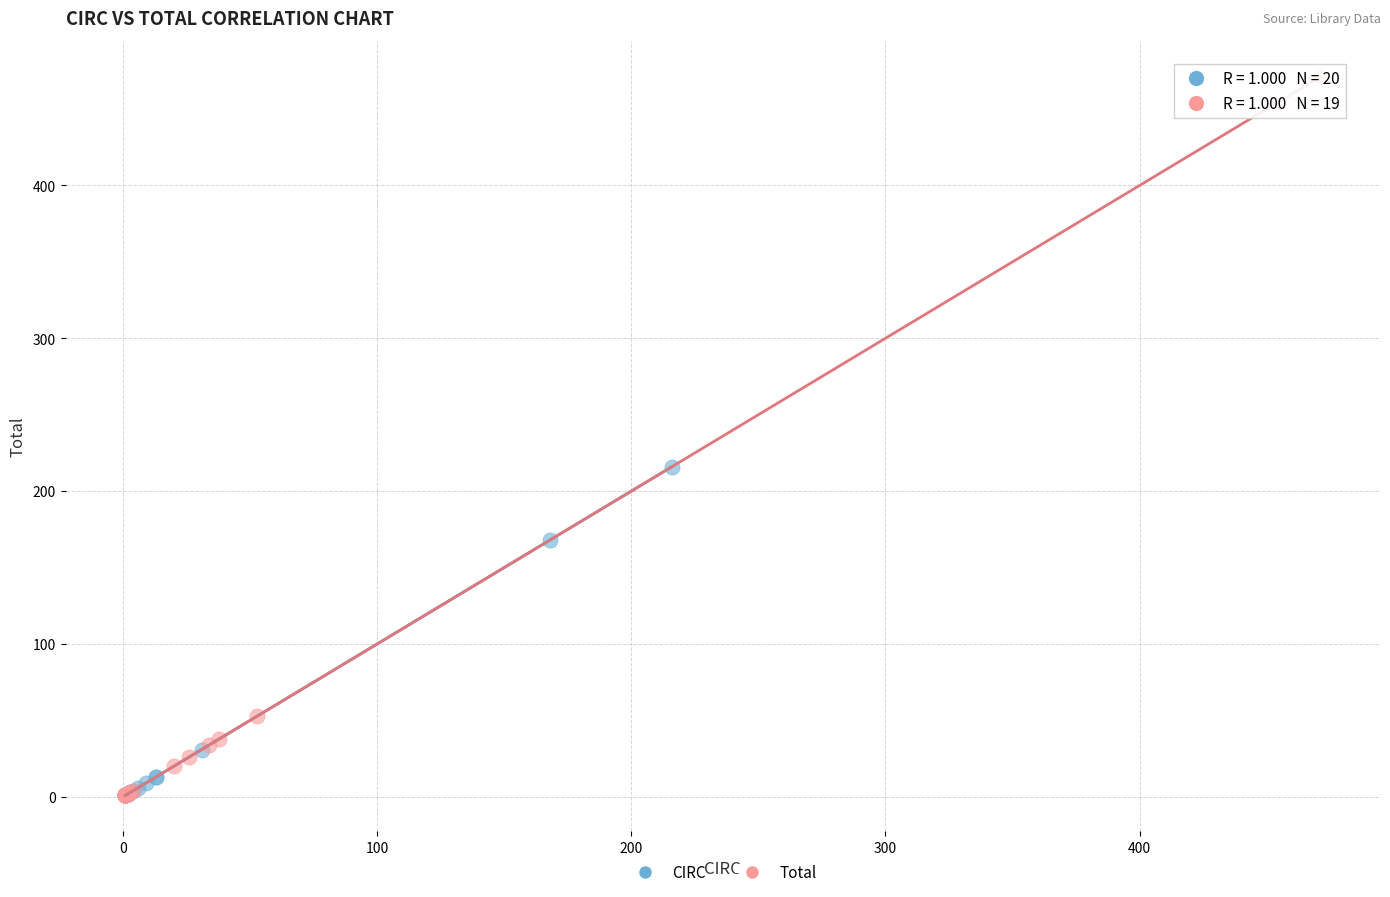

Which series has the largest Y range (max minus min)?

Total